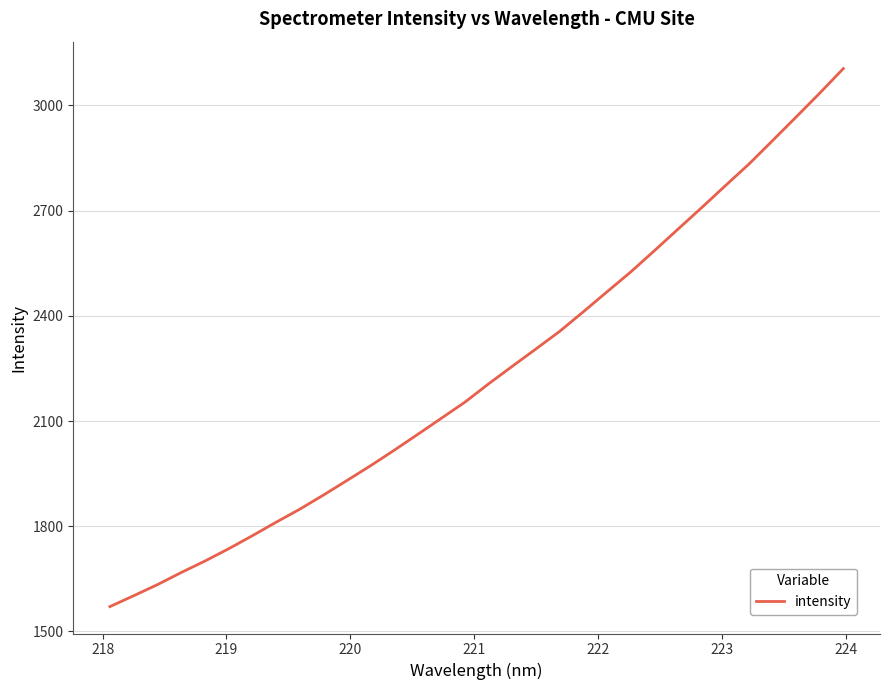

How many lines are shown in the chart?

1